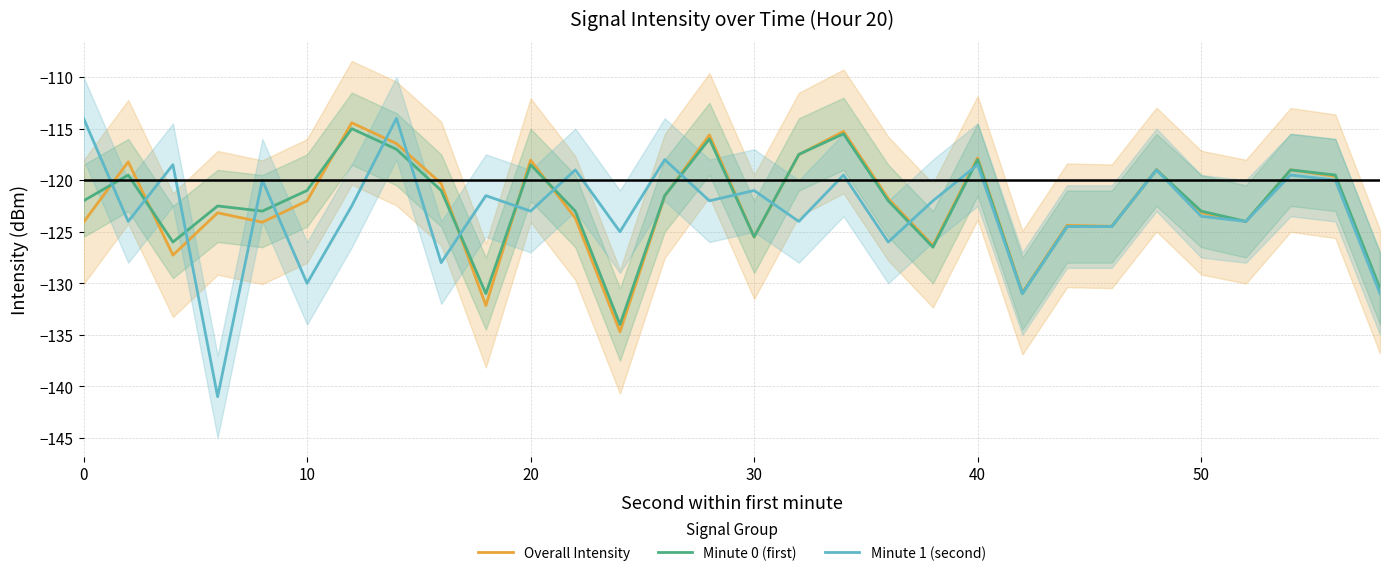

At how many categories does at least one series exceed -136?

30